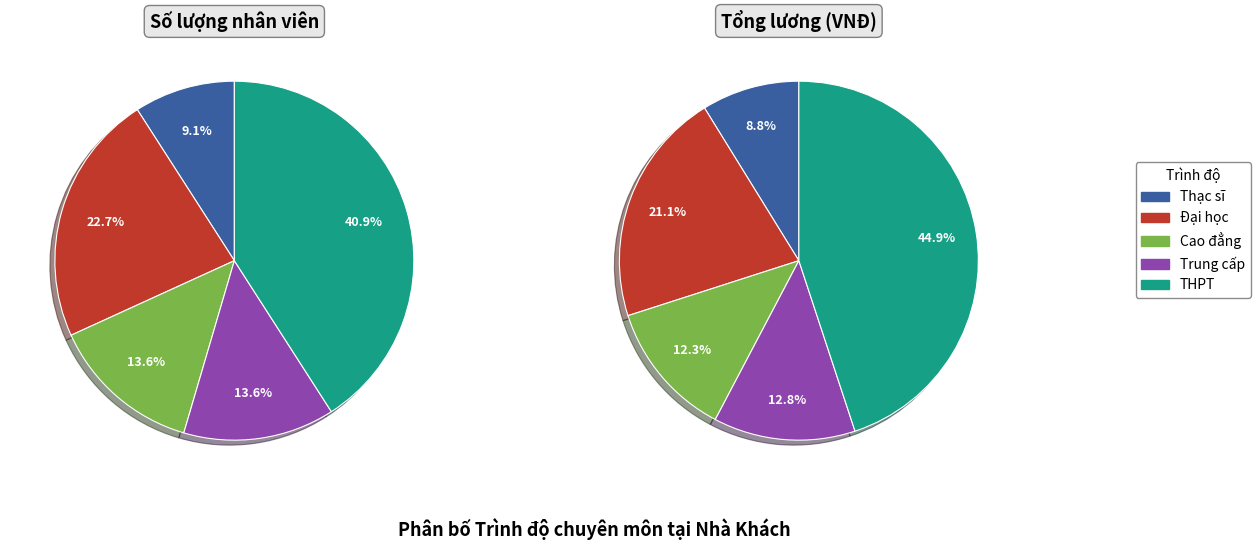

Which slice is the largest?

THPT